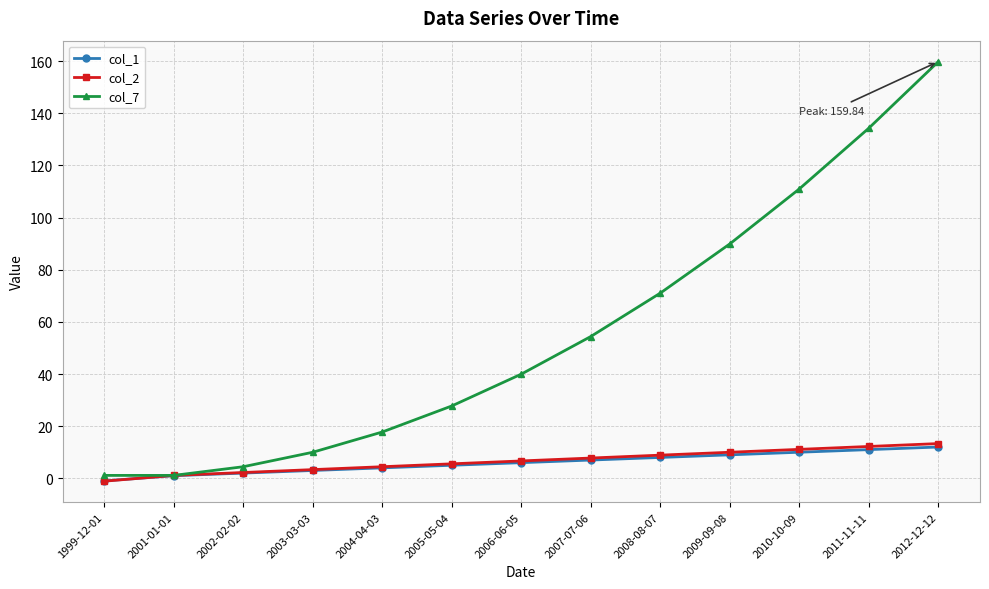

How many lines are shown in the chart?

3